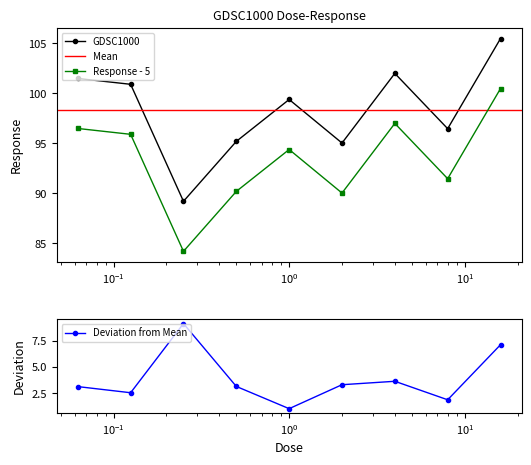

What is the highest value of the GDSC1000 series?

105.5